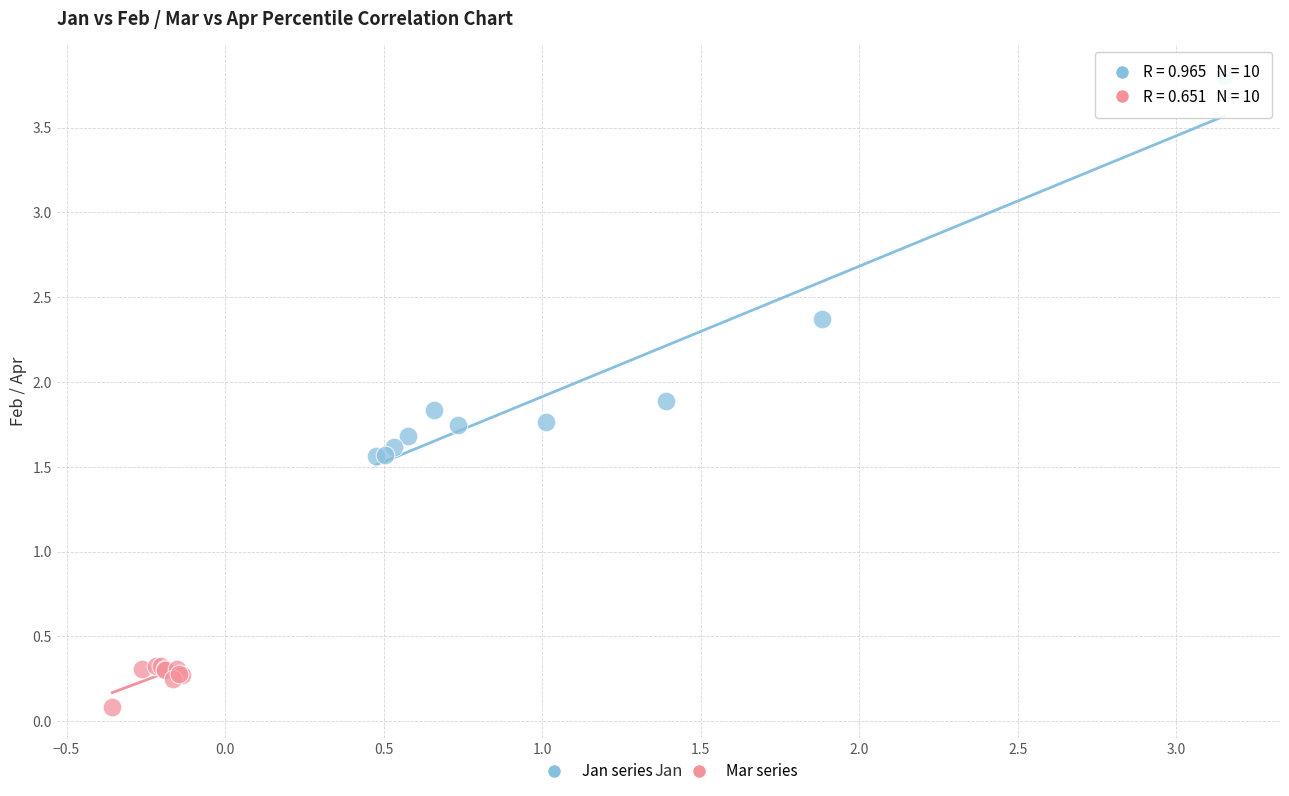

Which series reaches the minimum Y coordinate?

Mar series